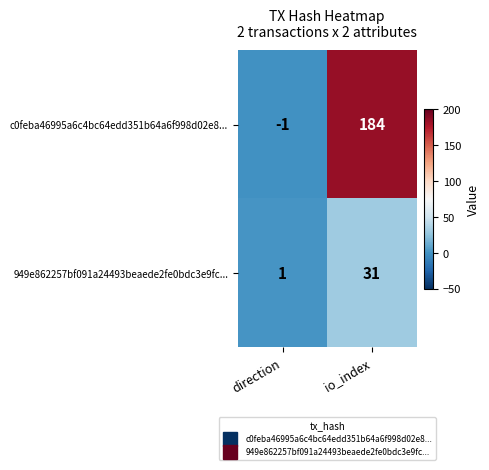

At which category is the sum across all series the highest?

io_index